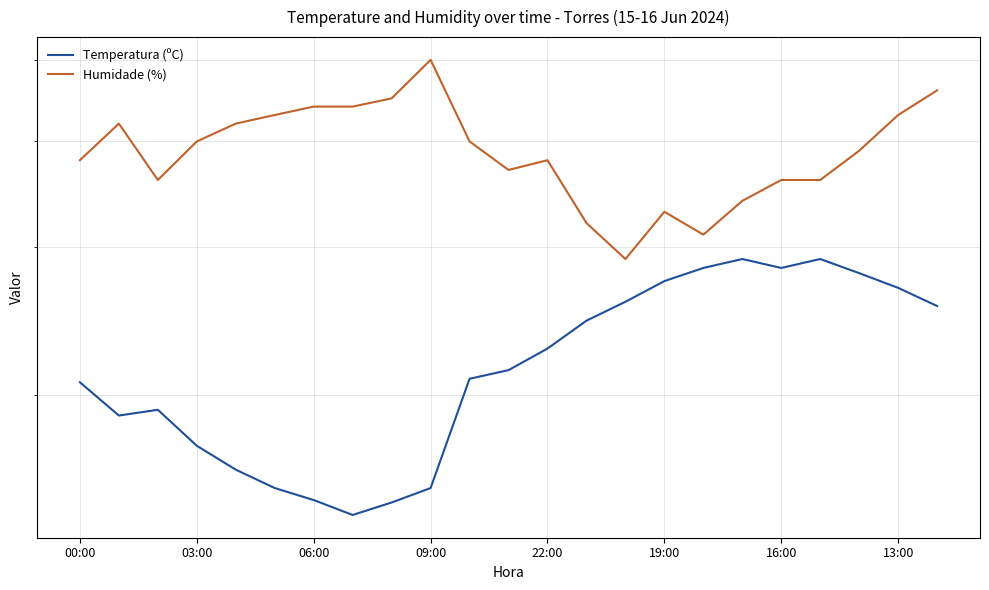

What is the average value of the Humidade (%) series?

39.0